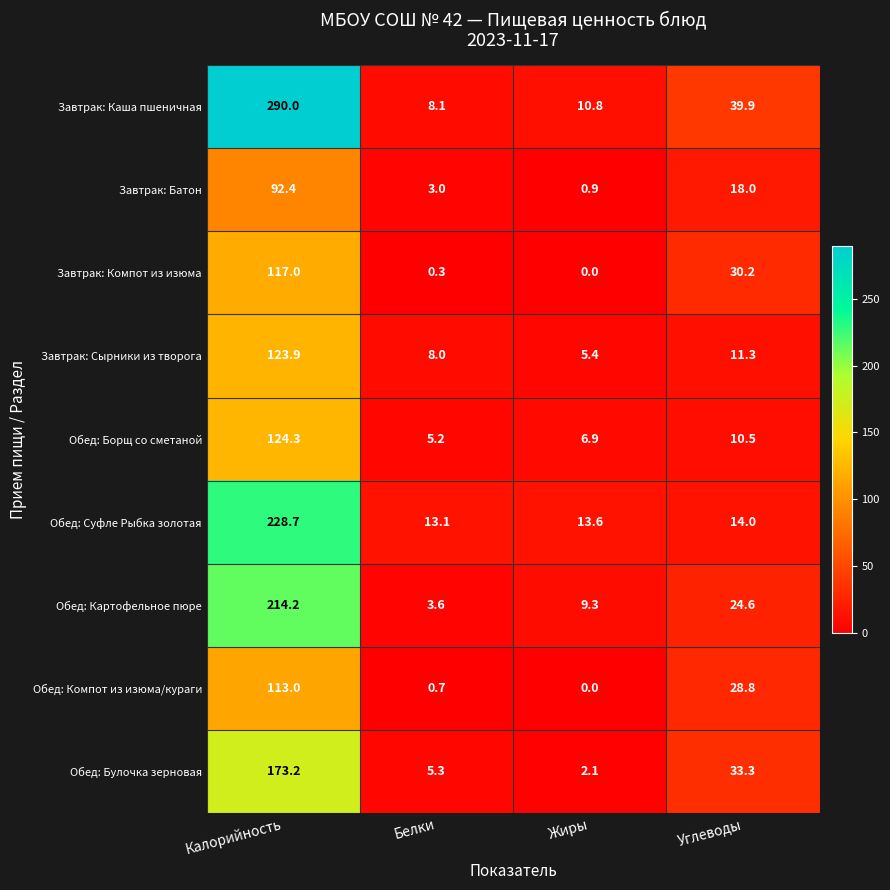

The value of Обед: Суфле Рыбка золотая at Белки is 13.1. True or false?

True